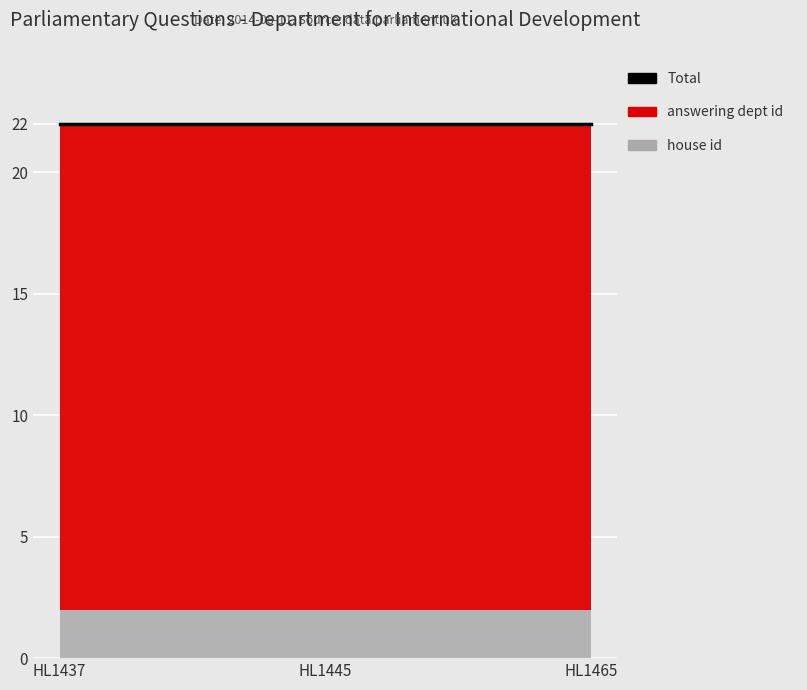

The house id series shows 1 at 2014-08-11. True or false?

False